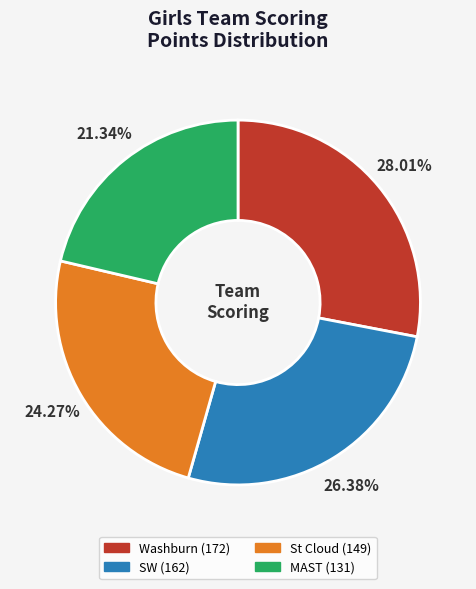

To the nearest percent, what is the average slice percentage?

25%